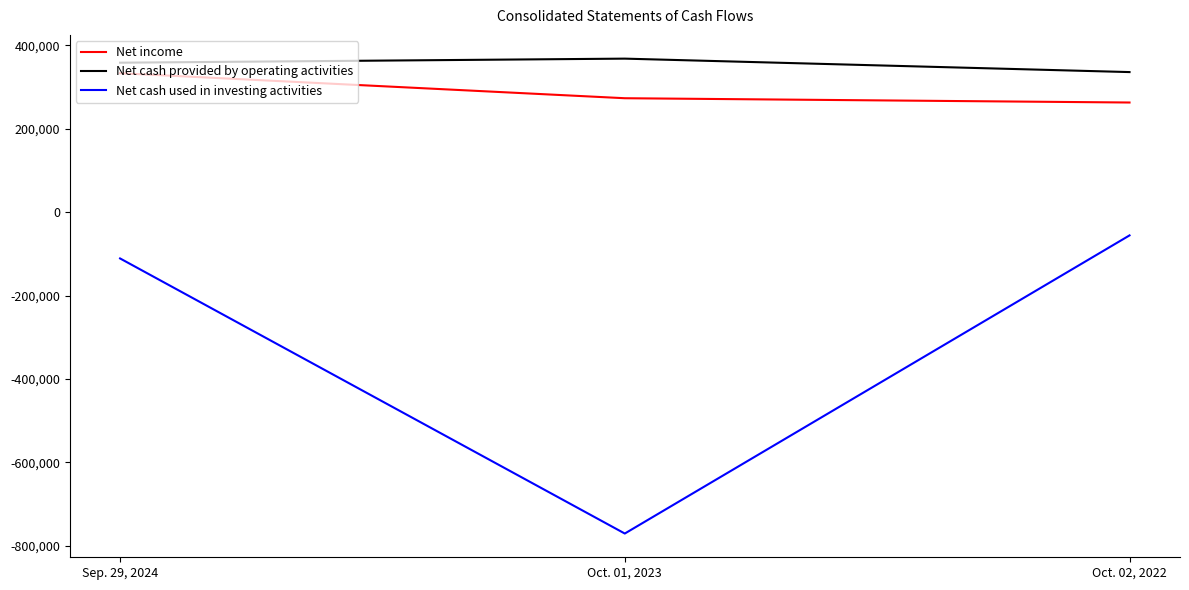

What position from the left is Sep. 29, 2024?

1